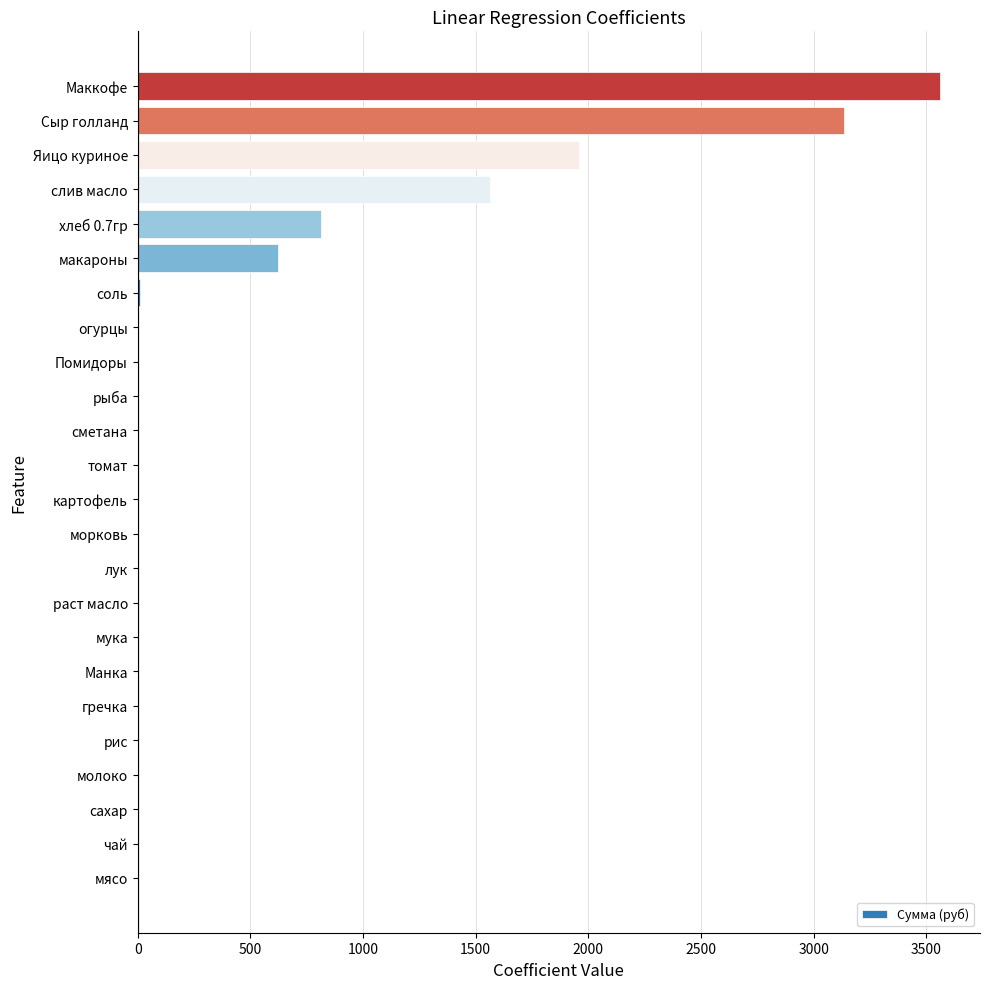

Which category has the highest value across all series?

Маккофе